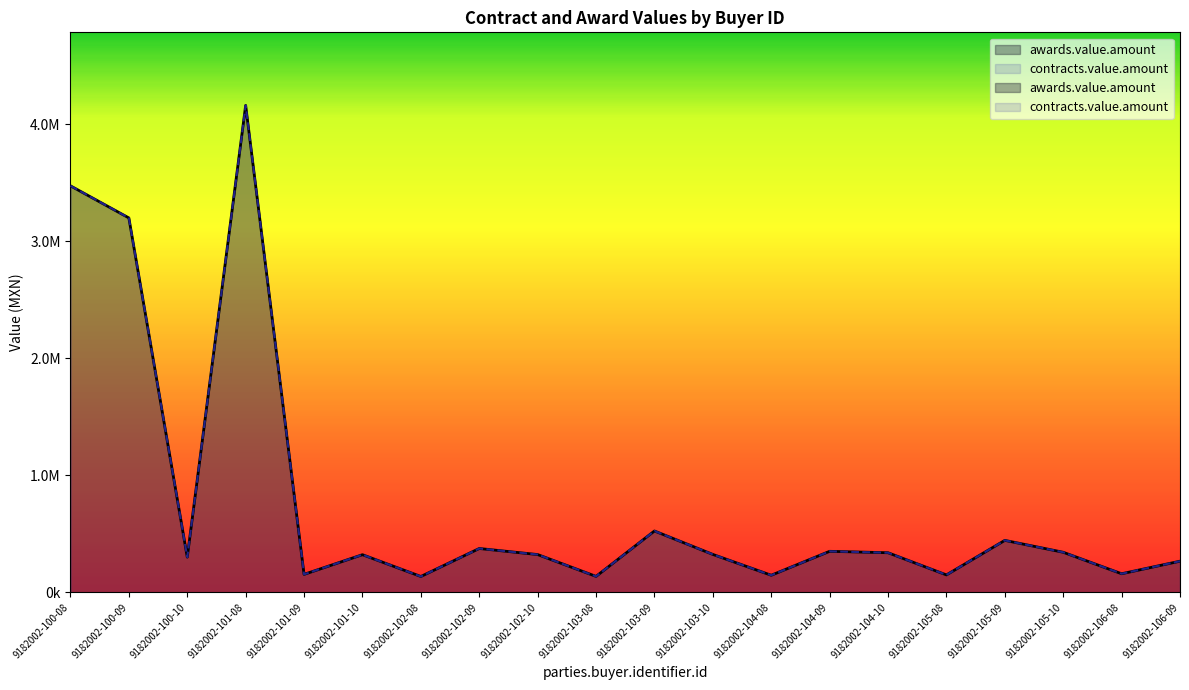

The value of contracts.value.amount at 9182002-105-09 is 689997.4. True or false?

False